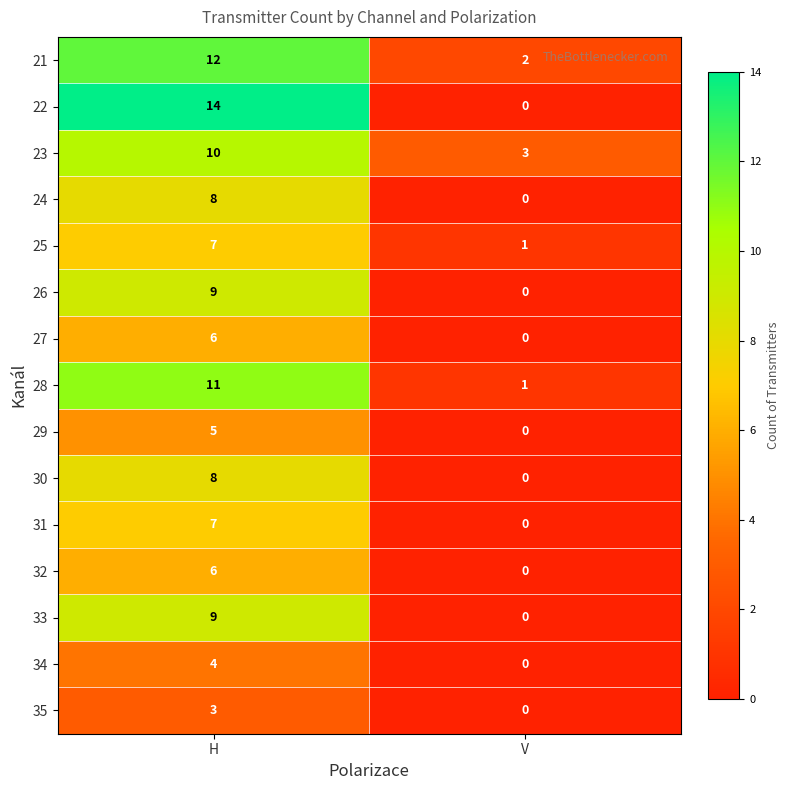

Reading left to right, transcribe all the data shown in this chart.

21: H=12	V=2
22: H=14	V=0
23: H=10	V=3
24: H=8	V=0
25: H=7	V=1
26: H=9	V=0
27: H=6	V=0
28: H=11	V=1
29: H=5	V=0
30: H=8	V=0
31: H=7	V=0
32: H=6	V=0
33: H=9	V=0
34: H=4	V=0
35: H=3	V=0